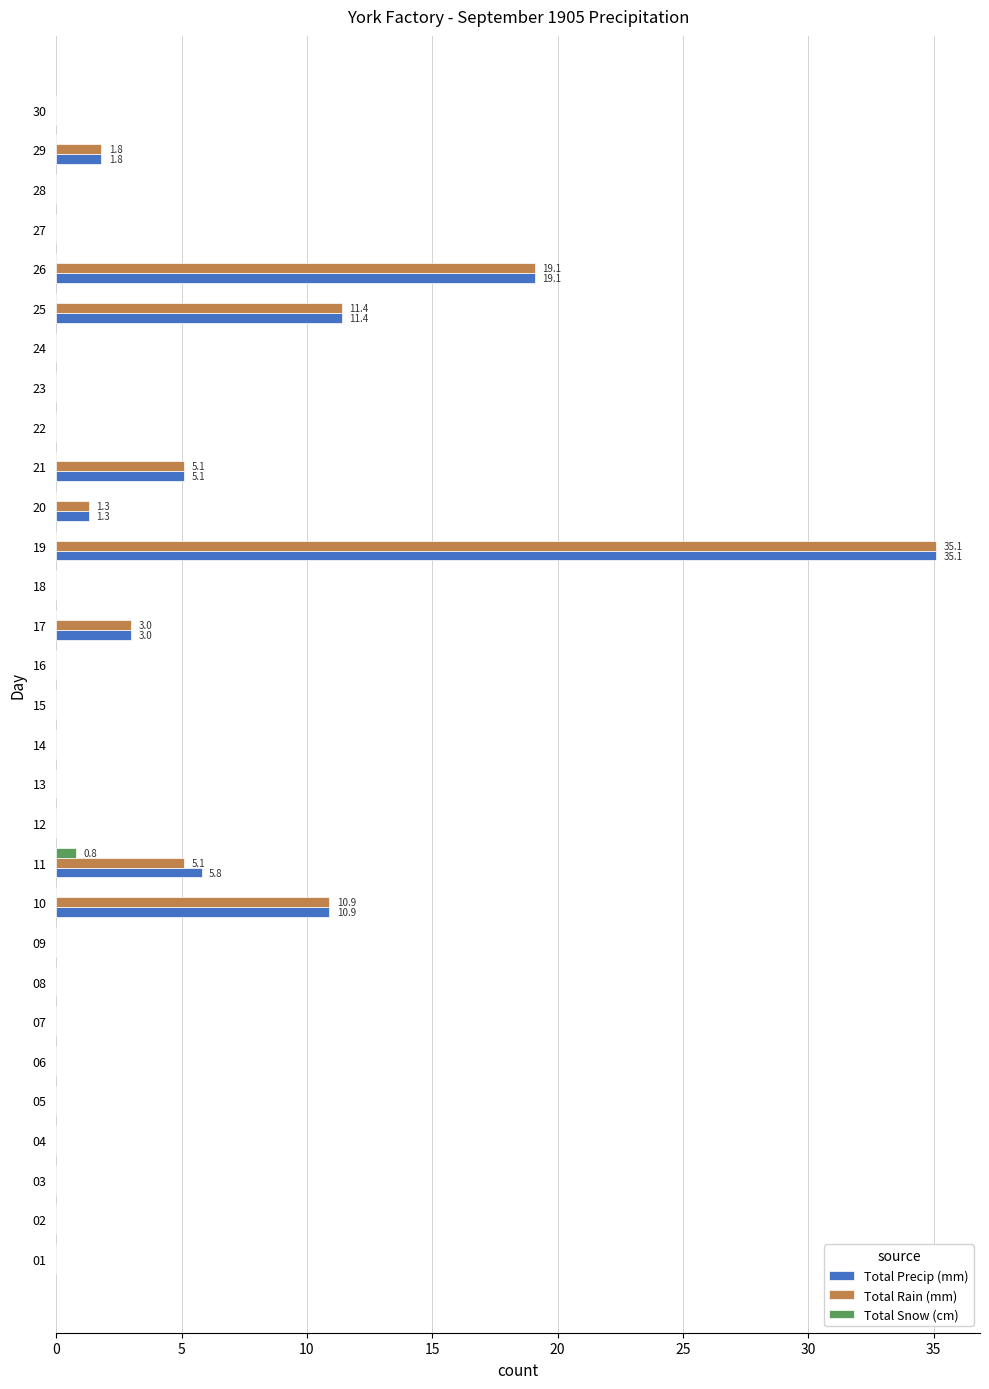

What is the highest value of the Total Precip (mm) series?

35.1